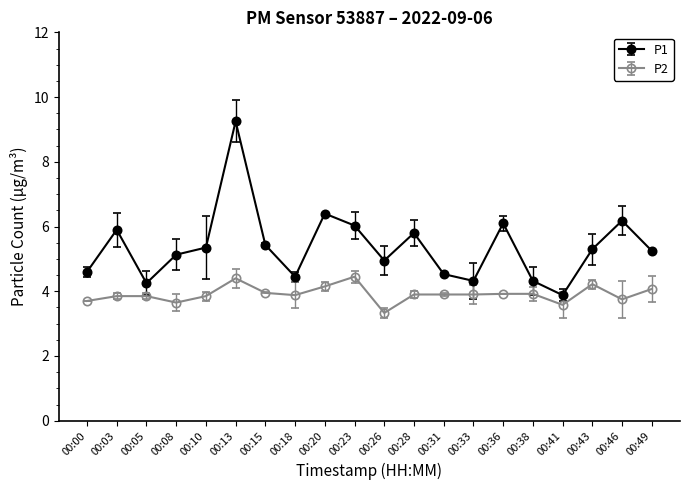

True or false: P2 has a value of 6.3 at 00:13.

False